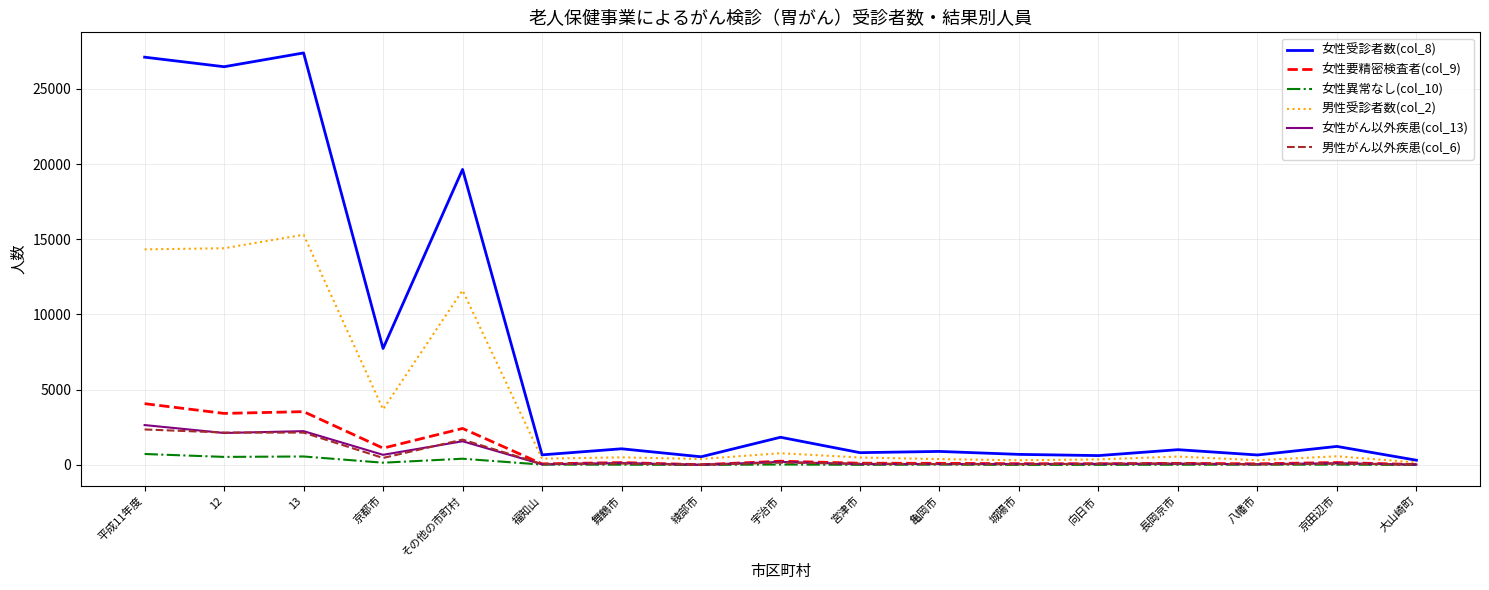

Count the number of data series in this chart.

6